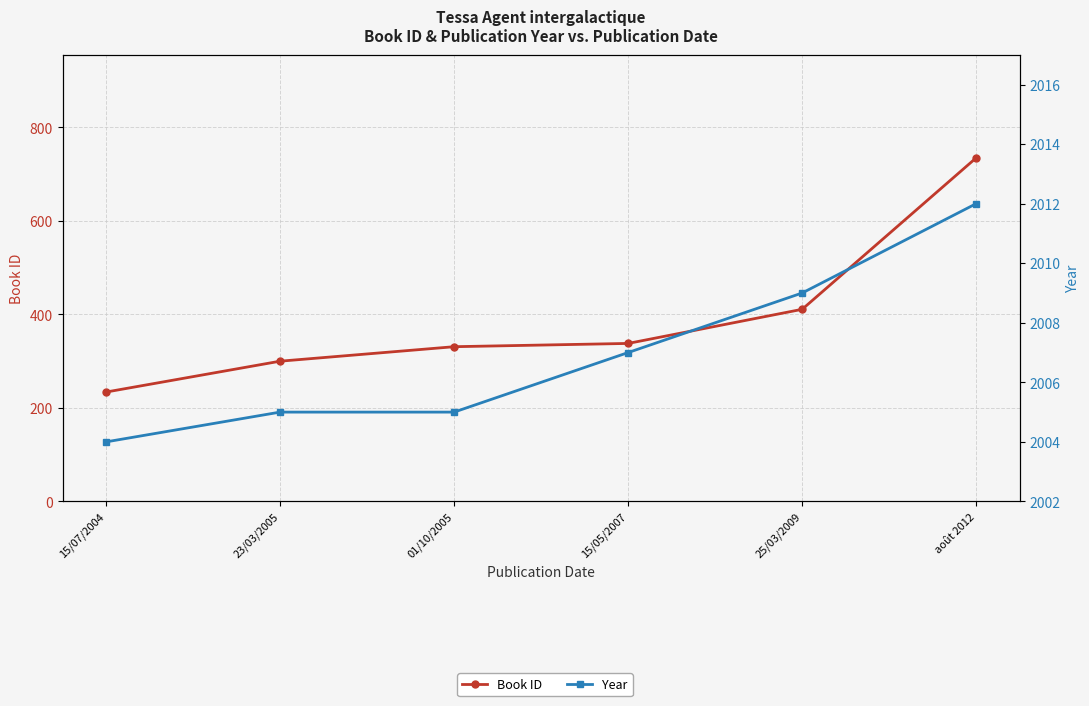

True or false: Book ID and Year cross at least once.

False